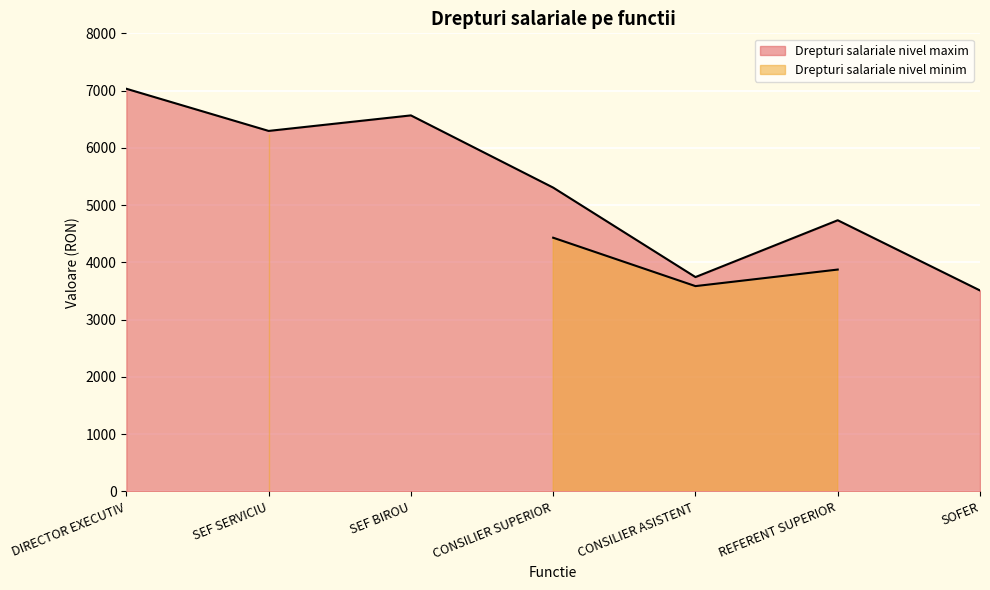

Rank the categories by value from lowest to highest.

SOFER, CONSILIER ASISTENT, REFERENT SUPERIOR, CONSILIER SUPERIOR, SEF SERVICIU, SEF BIROU, DIRECTOR EXECUTIV